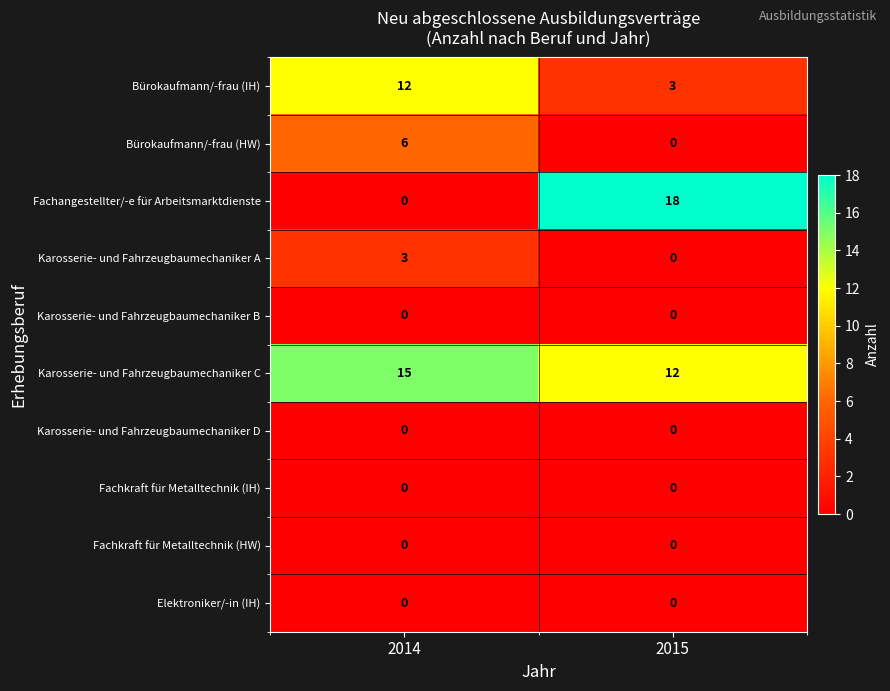

What is the greatest value displayed?

18